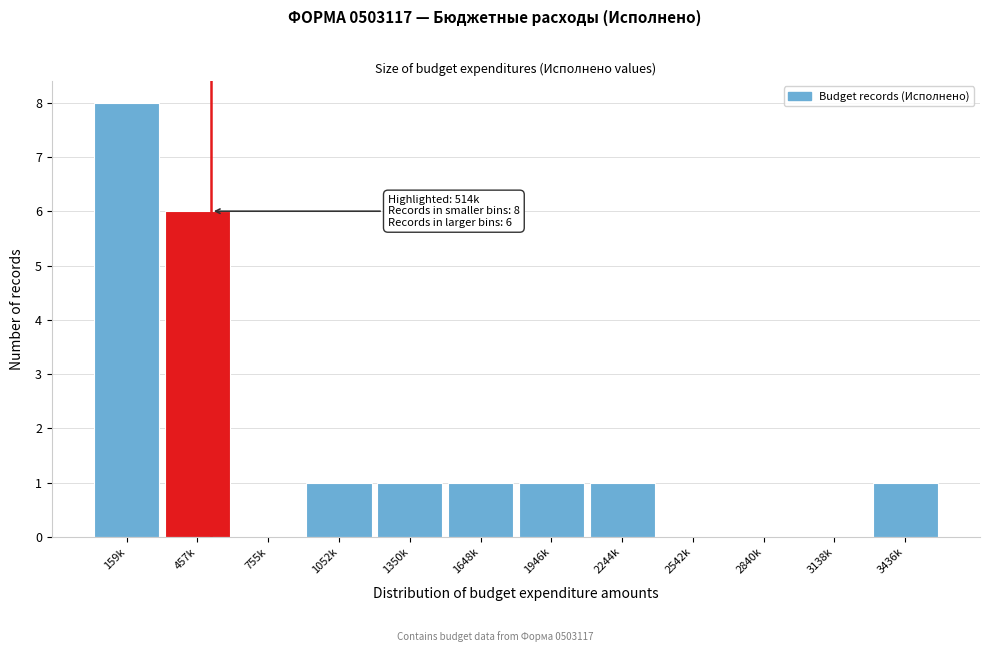

Reading left to right, what are all the values shown in this chart?

159k=8	457k=6	755k=0	1052k=1	1350k=1	1648k=1	1946k=1	2244k=1	2542k=0	2840k=0	3138k=0	3436k=1